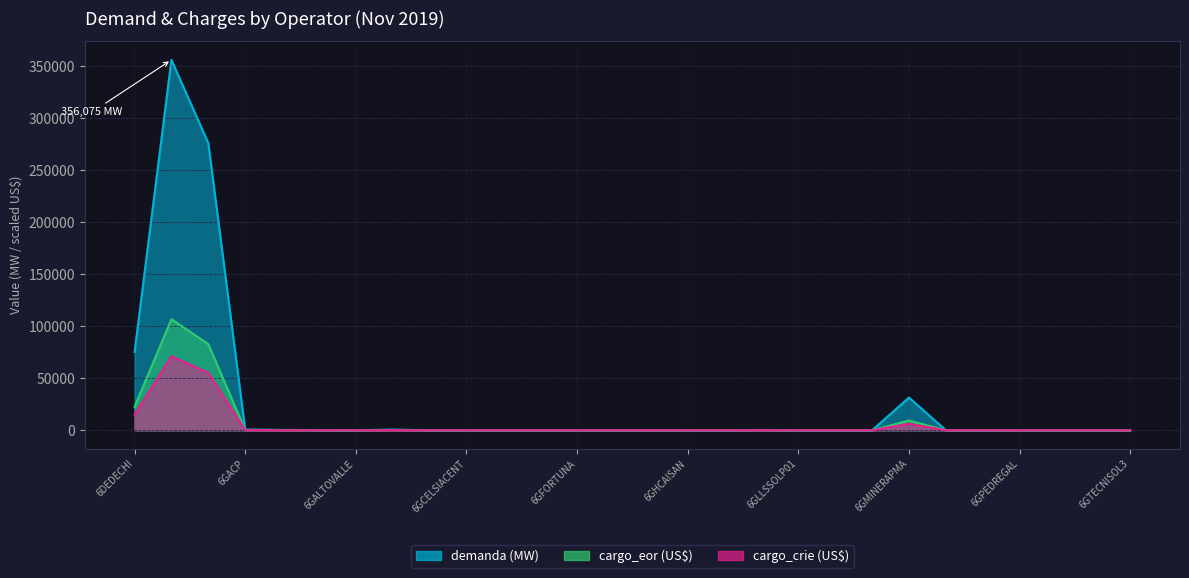

What is the sum of the cargo_eor (US$) values at 6GALTOVALLE and 6GACP?

241.8